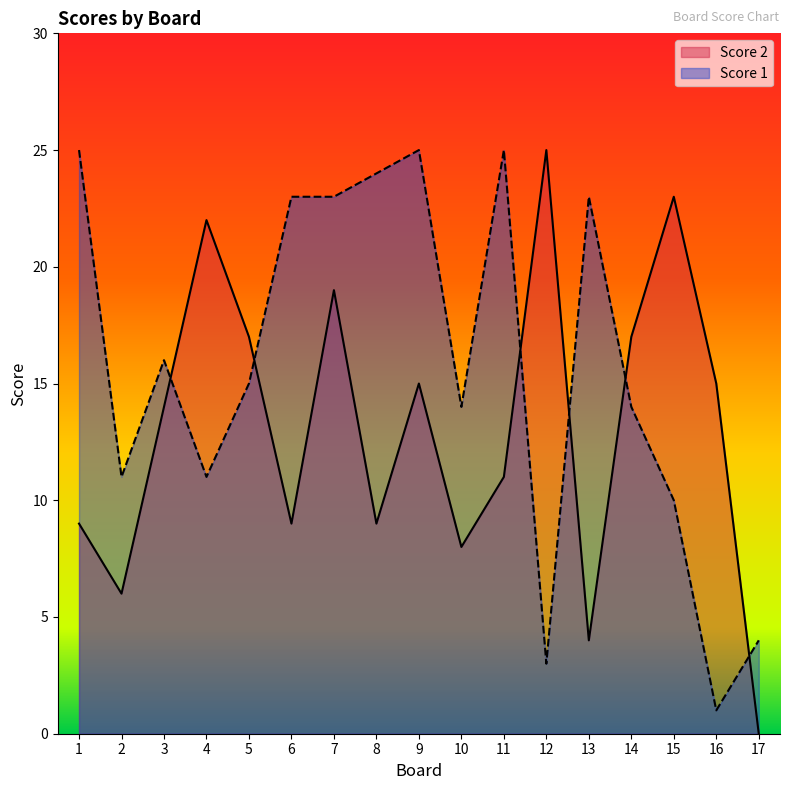

Is the value of Score 1 at 3 greater than the value of Score 2 at 17?

Yes